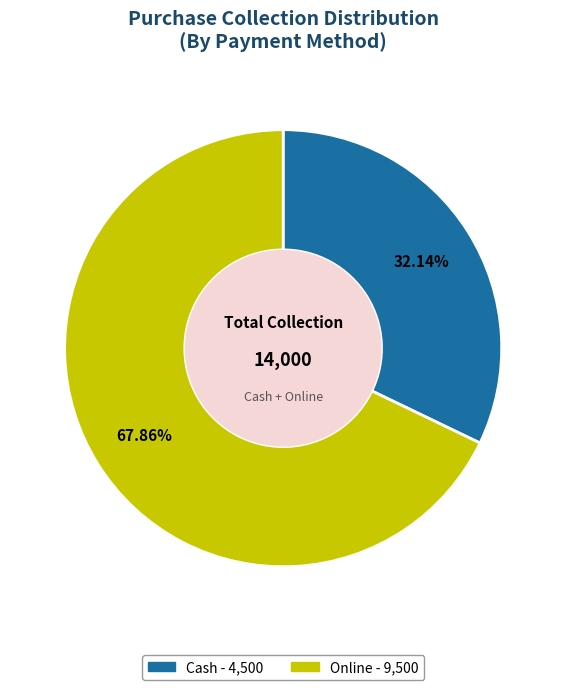

To the nearest percent, what is the combined percentage of Online and Cash?

100%